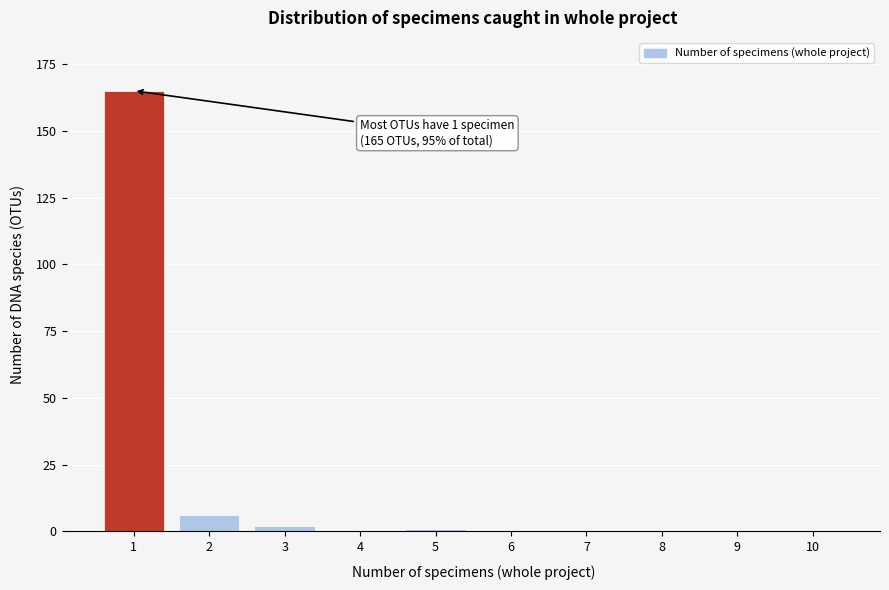

Reading left to right, extract all data points from this chart.

1=165	2=6	3=2	4=0	5=1	6=0	7=0	8=0	9=0	10=0